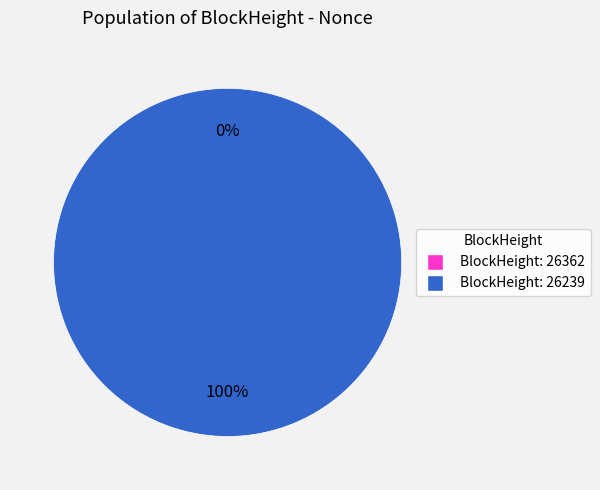

What percentage do 26362 and 26239 together represent?

100.0%